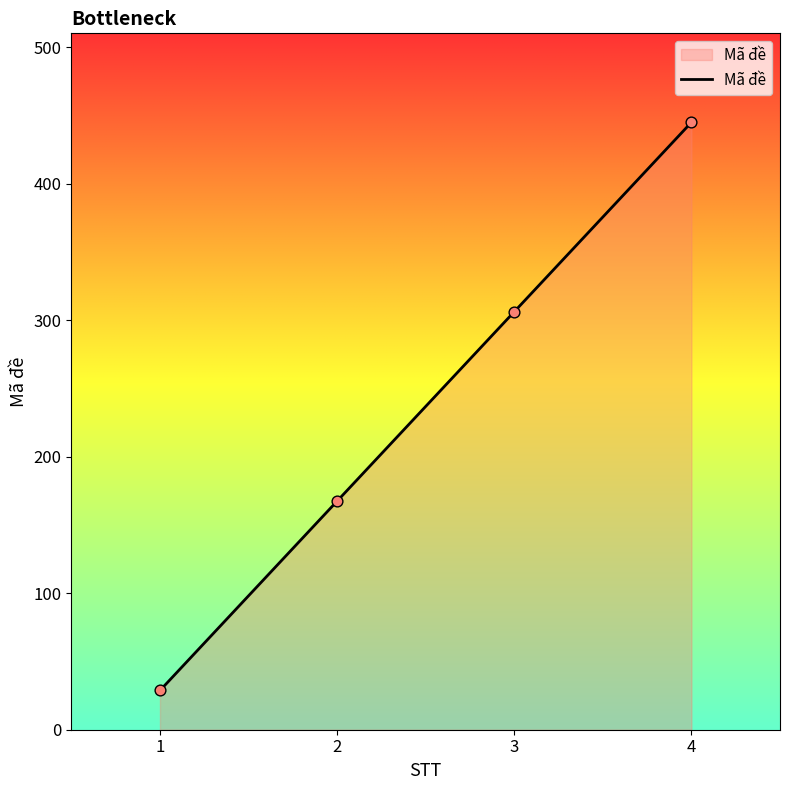

Which has a higher value, 3 or 1?

3